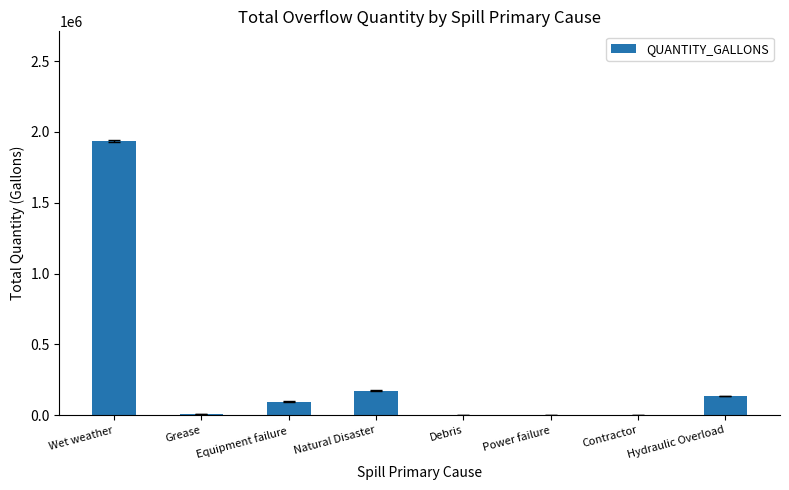

Where is the data nearest to the value 968002?

Natural Disaster